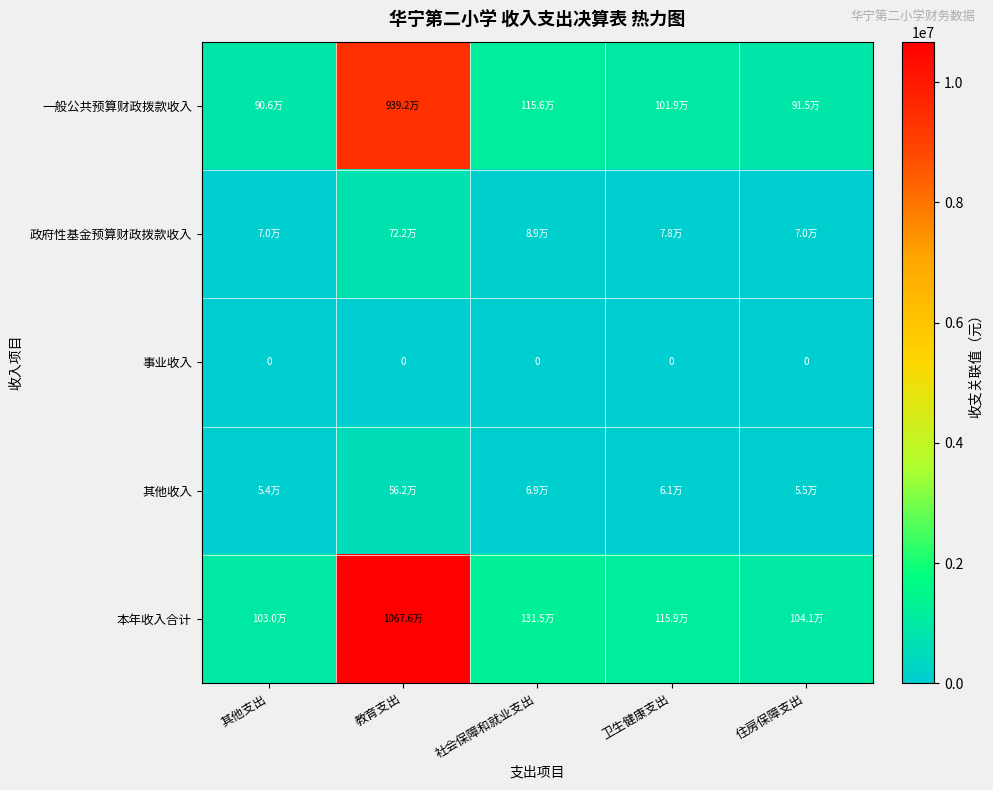

What value does the 一般公共预算财政拨款收入 series have at 教育支出?

9392219.8